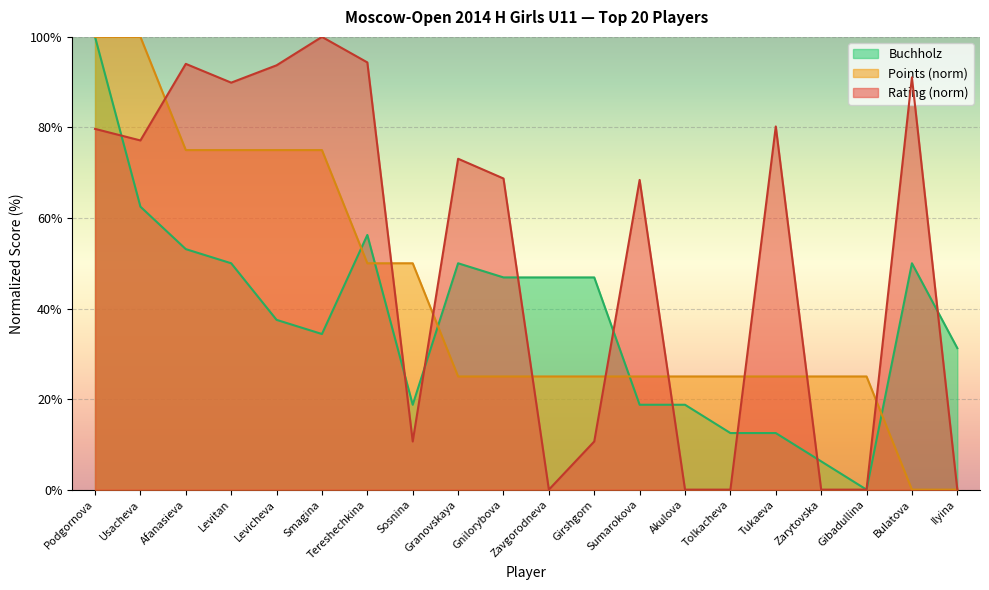

Which series has the widest spread of values?

Rating